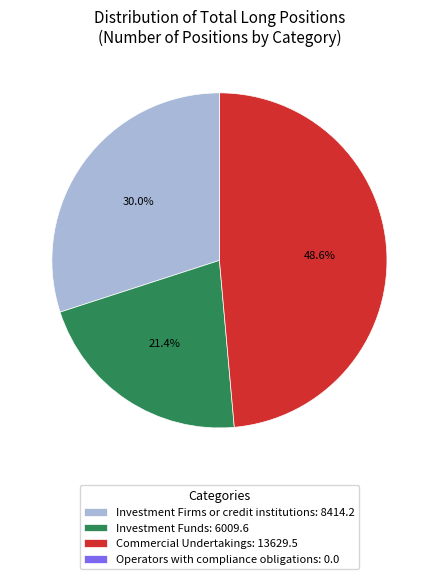

Is the sum of Investment Funds: 6009.6 and Commercial Undertakings: 13629.5 greater than half?

Yes